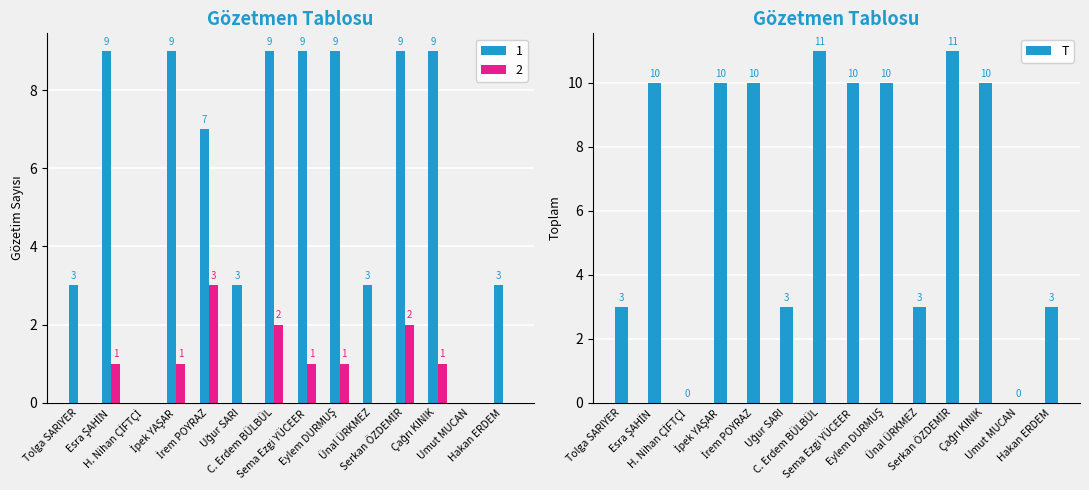

Approximately how many times larger is the value at Esra ŞAHİN compared to Ünal ÜRKMEZ?

3.3